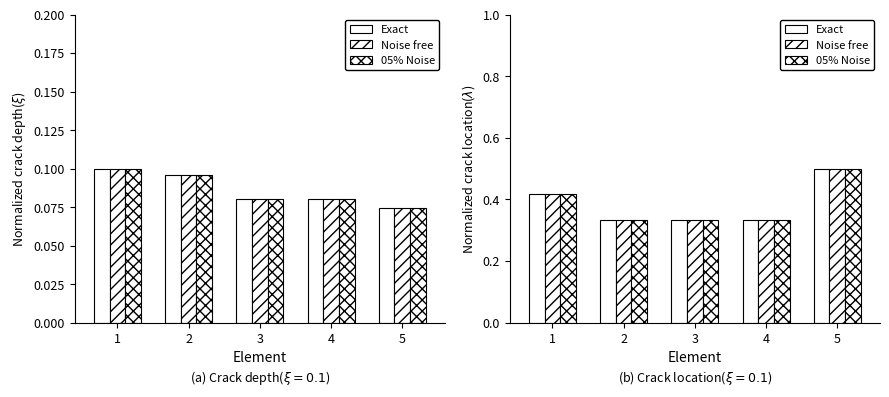

Is it true that Exact equals 0.2 at 5?

False